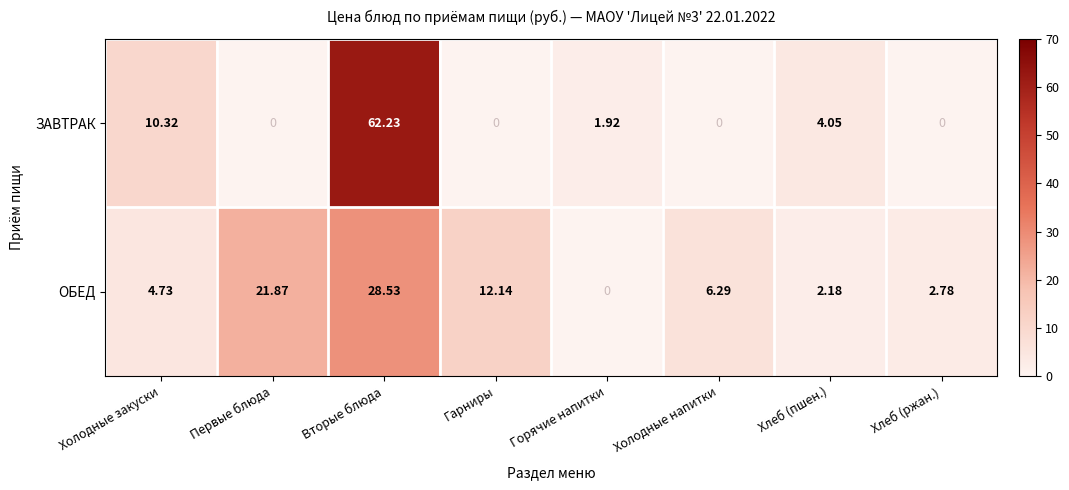

How many series are shown in this chart?

2